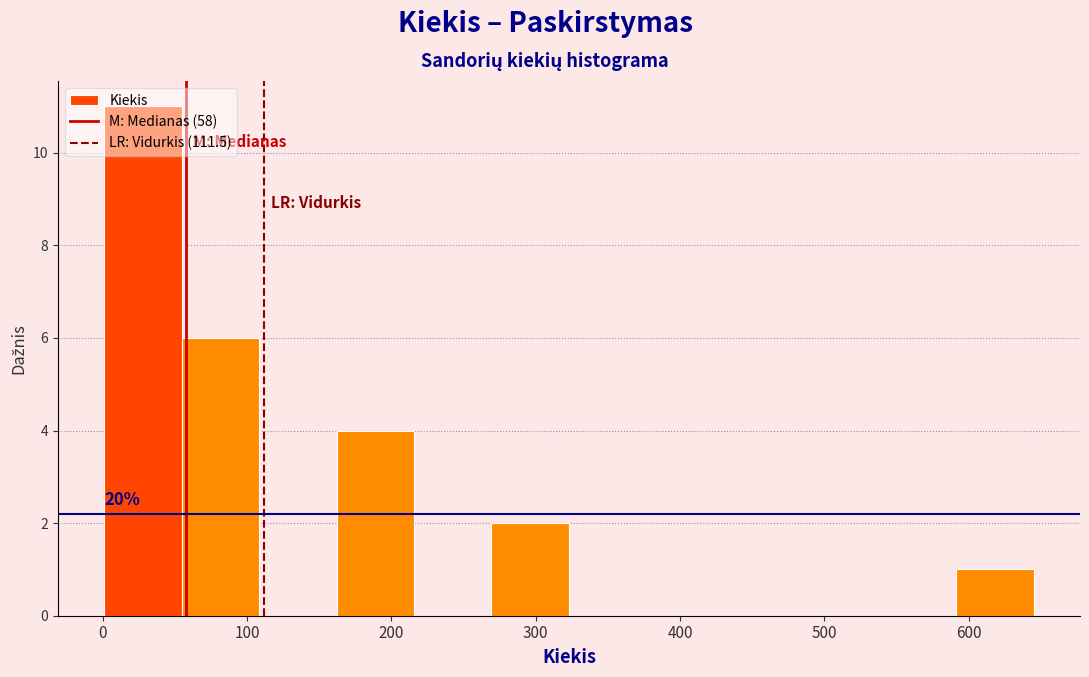

Over which range of the x-axis is the bar tallest?

0 to 50